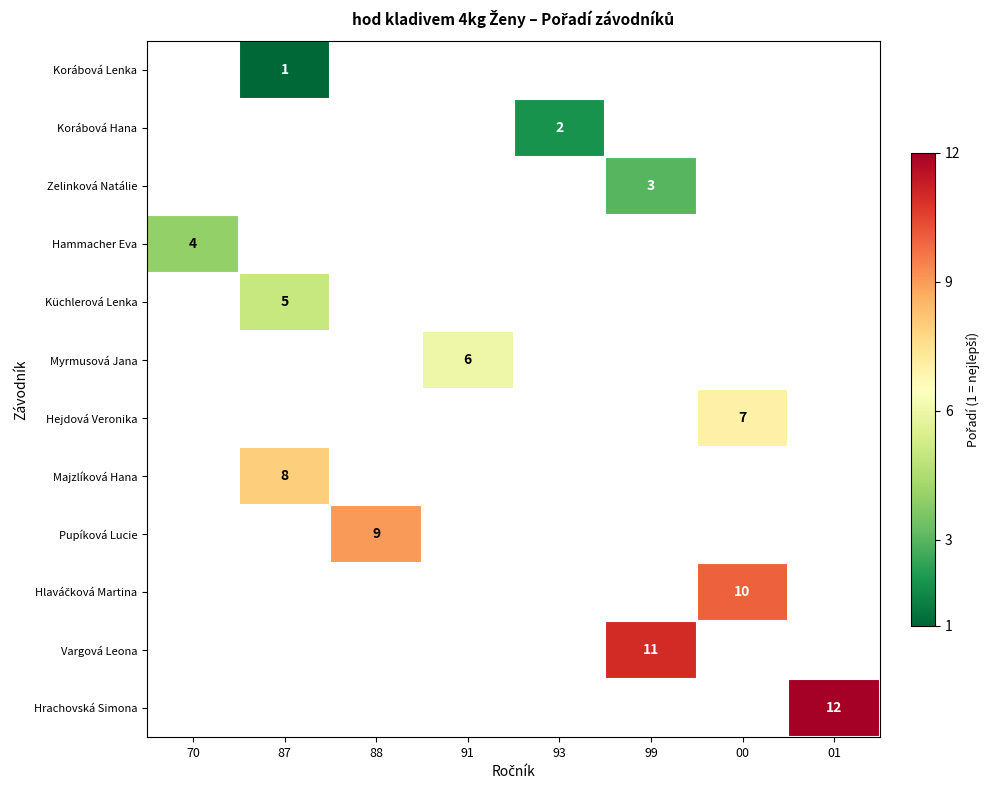

List the series in order of their overall mean, lowest first.

Korábová Lenka, Korábová Hana, Zelinková Natálie, Hammacher Eva, Küchlerová Lenka, Myrmusová Jana, Hejdová Veronika, Majzlíková Hana, Pupíková Lucie, Hlaváčková Martina, Vargová Leona, Hrachovská Simona